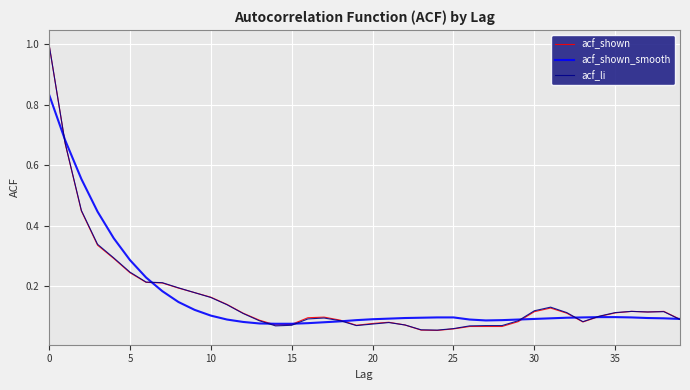

Does the chart have visible grid lines?

Yes